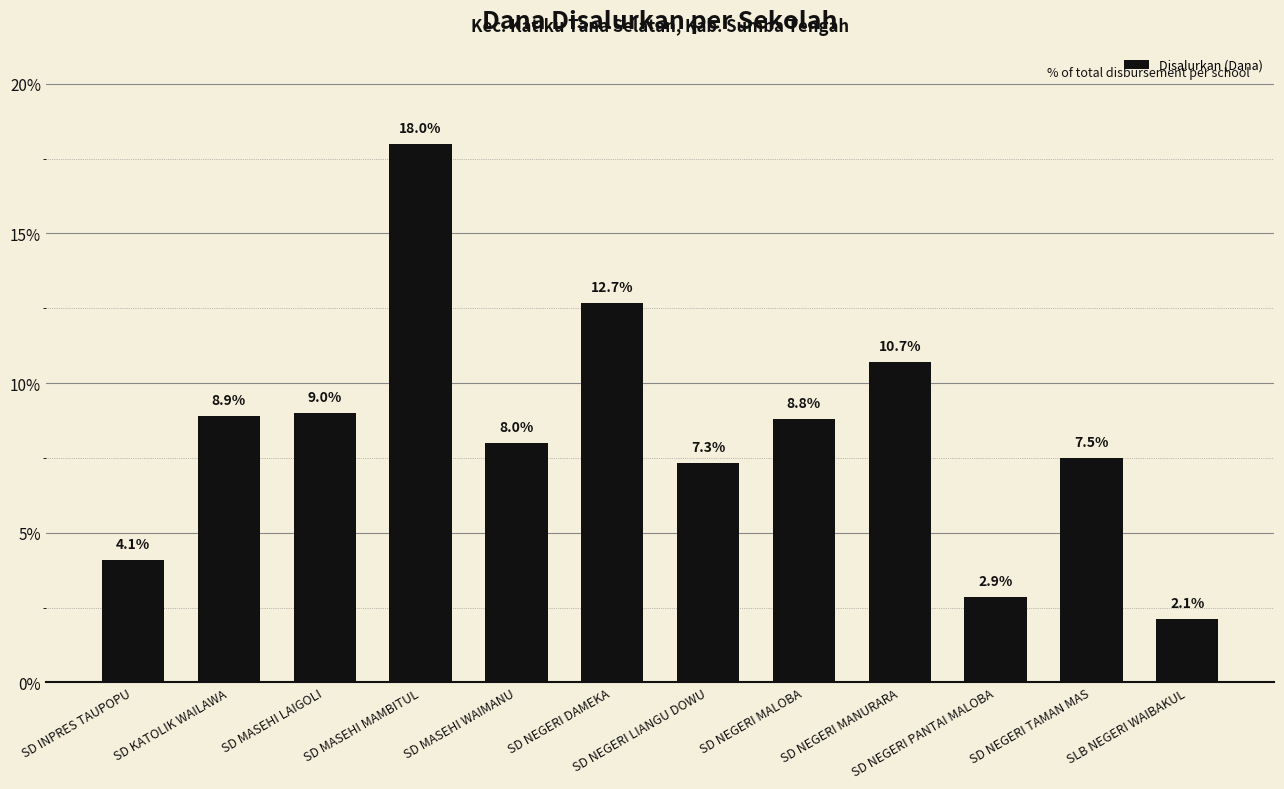

Reading left to right, transcribe all the data shown in this chart.

SD INPRES TAUPOPU=4.1	SD KATOLIK WAILAWA=8.9	SD MASEHI LAIGOLI=9.0	SD MASEHI MAMBITUL=18.0	SD MASEHI WAIMANU=8.0	SD NEGERI DAMEKA=12.7	SD NEGERI LIANGU DOWU=7.3	SD NEGERI MALOBA=8.8	SD NEGERI MANURARA=10.7	SD NEGERI PANTAI MALOBA=2.9	SD NEGERI TAMAN MAS=7.5	SLB NEGERI WAIBAKUL=2.1